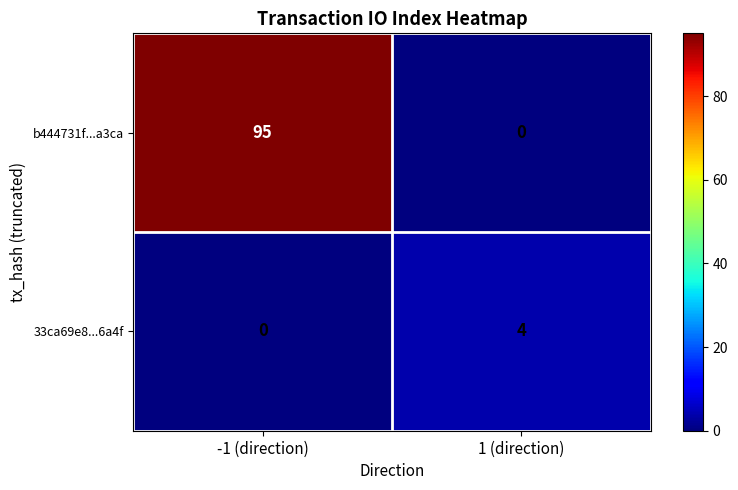

Rank the series by their maximum value, from lowest to highest.

33ca69e8...6a4f, b444731f...a3ca